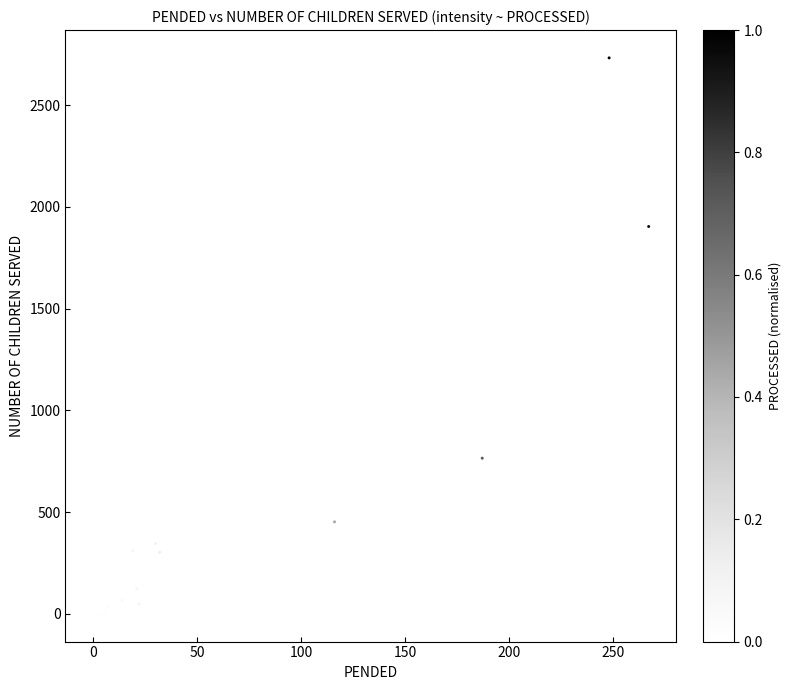

What Y value in the scatter plot is closest to 1366?

1904